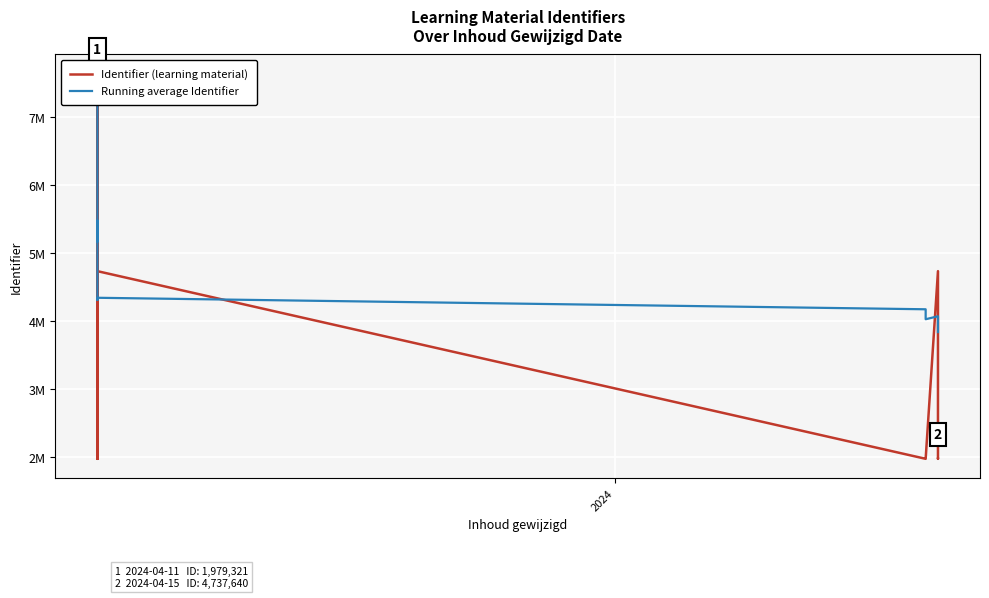

List the series in order of their peak value, highest first.

Identifier (learning material), Running average Identifier